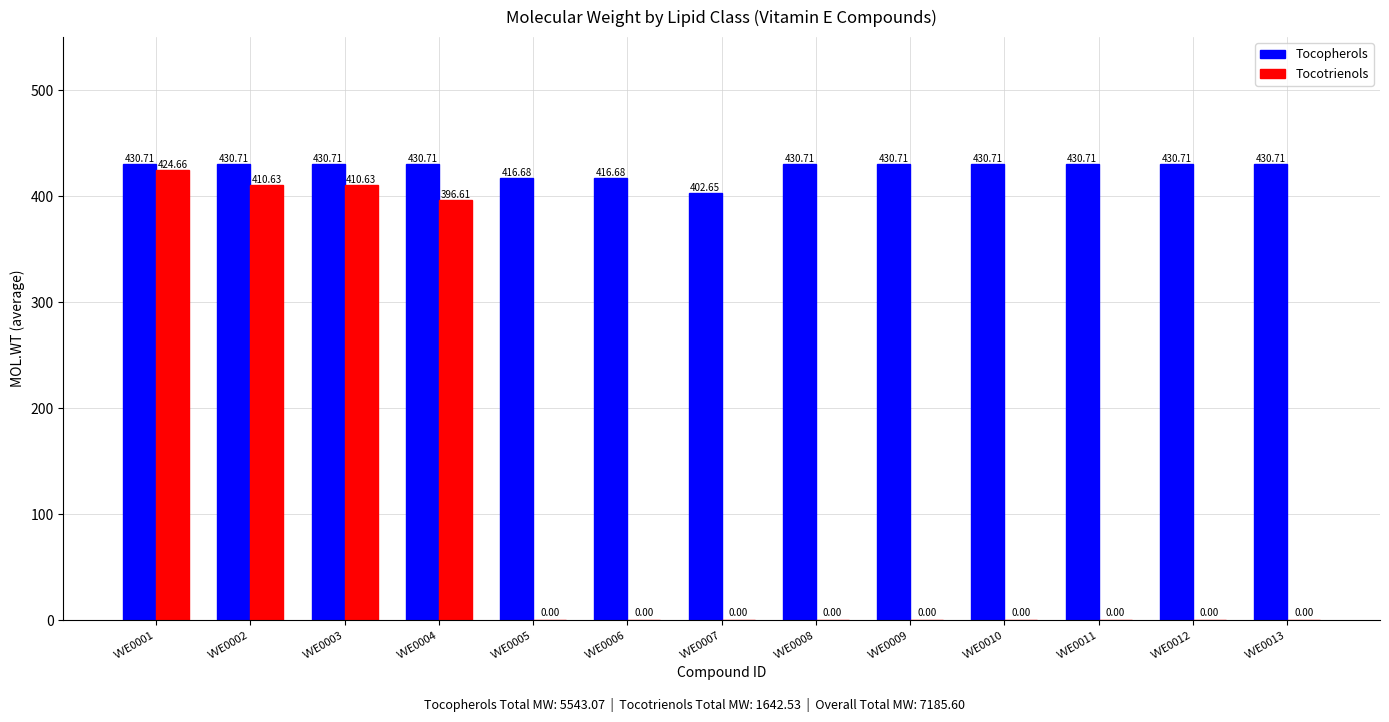

How many series are shown in this chart?

2